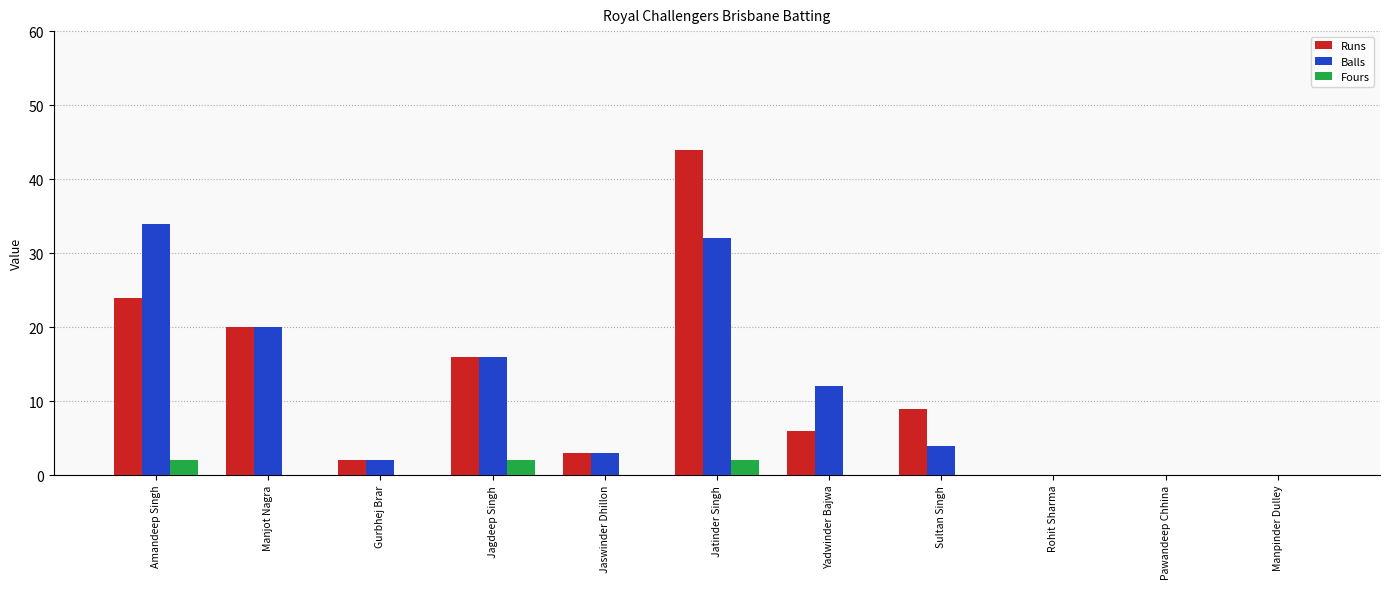

How many groups of bars are there?

11